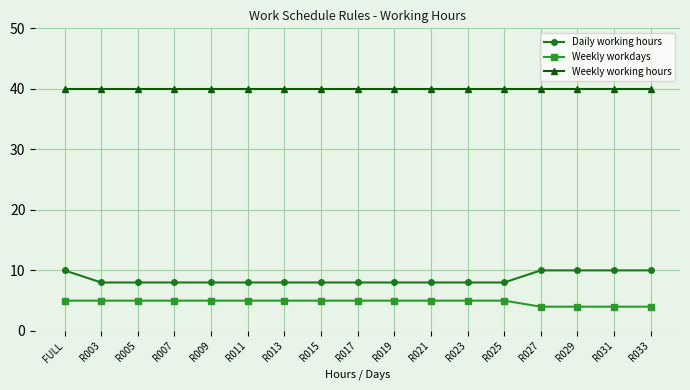

What is the label of the 16th point from the right?

R003